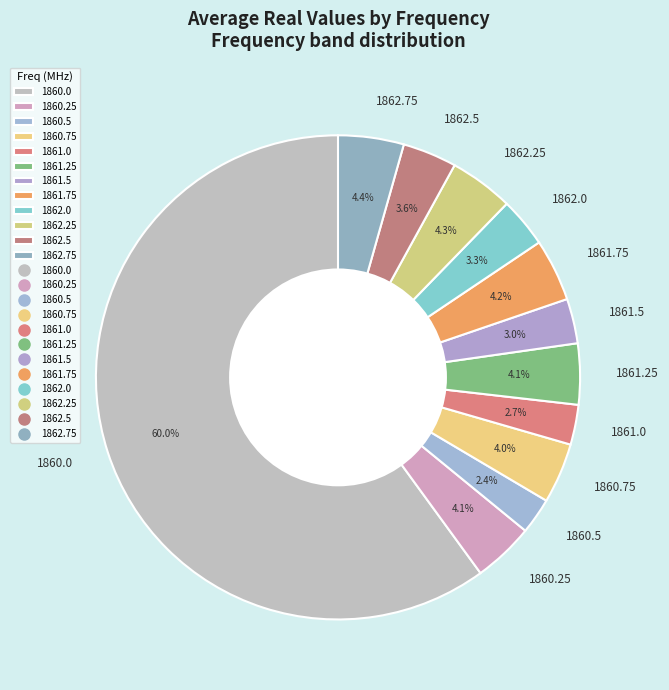

Does 1861.0 account for over 50% of the chart?

No